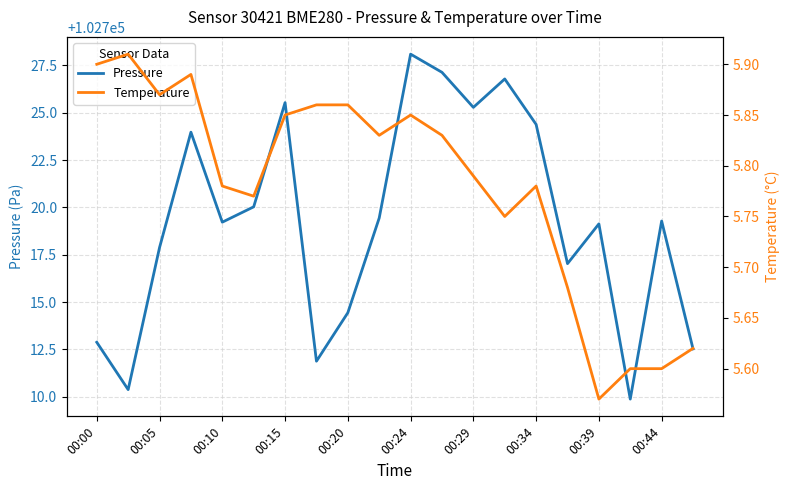

At which label does Pressure reach its peak?

00:24